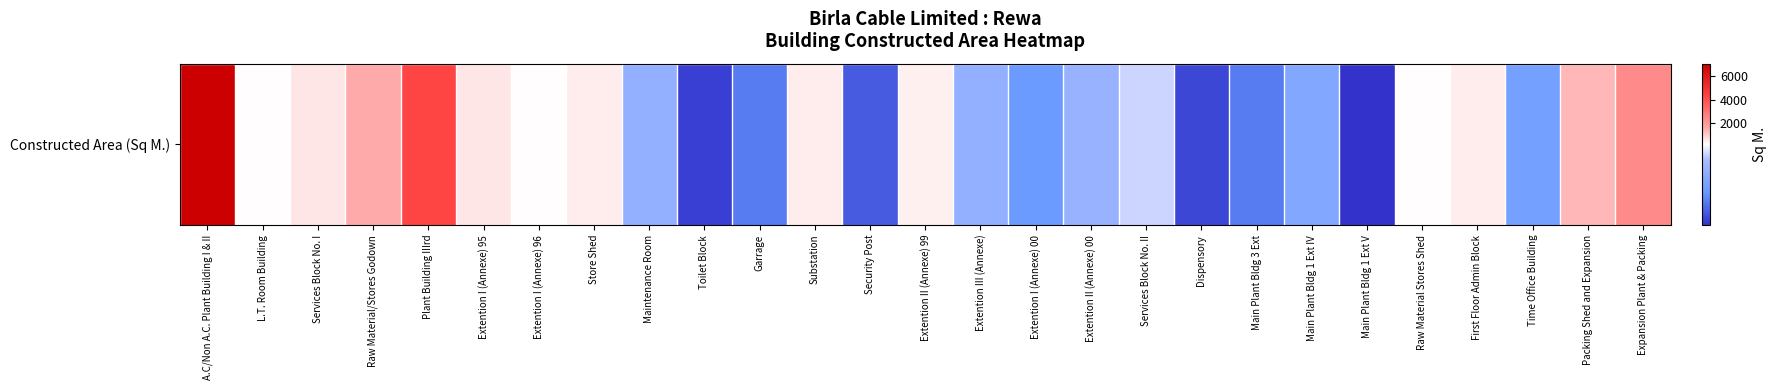

Reading right to left, what are all the values shown in this chart?

2427.0	1336.0	110.2	520.0	216.0	17.5	125.0	72.0	32.5	183.8	150.0	100.0	144.0	432.0	48.0	480.0	72.0	26.6	144.0	490.0	207.0	619.2	4279.1	1568.6	598.7	240.0	7034.0